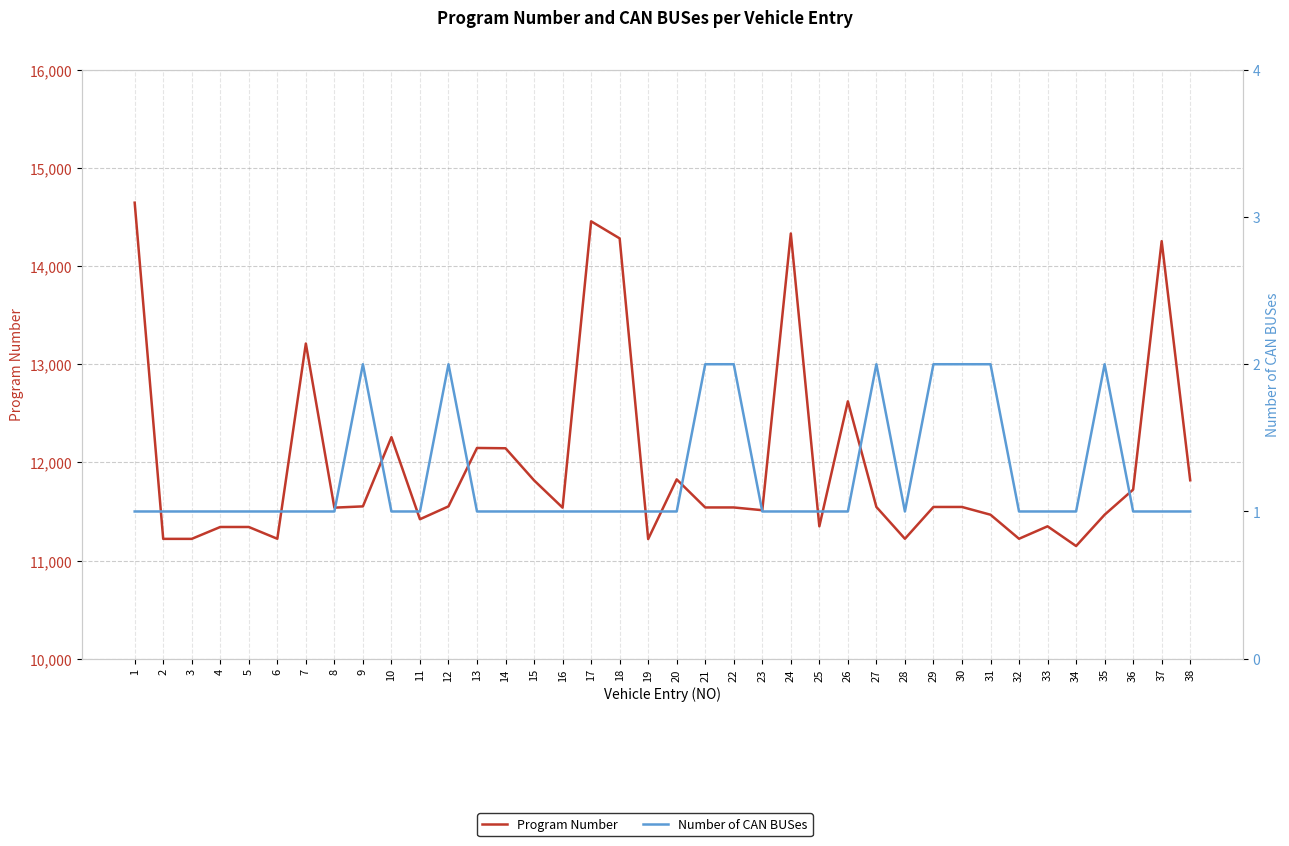

At 21, list the series in order from smallest to largest.

Number of CAN BUSes, Program Number